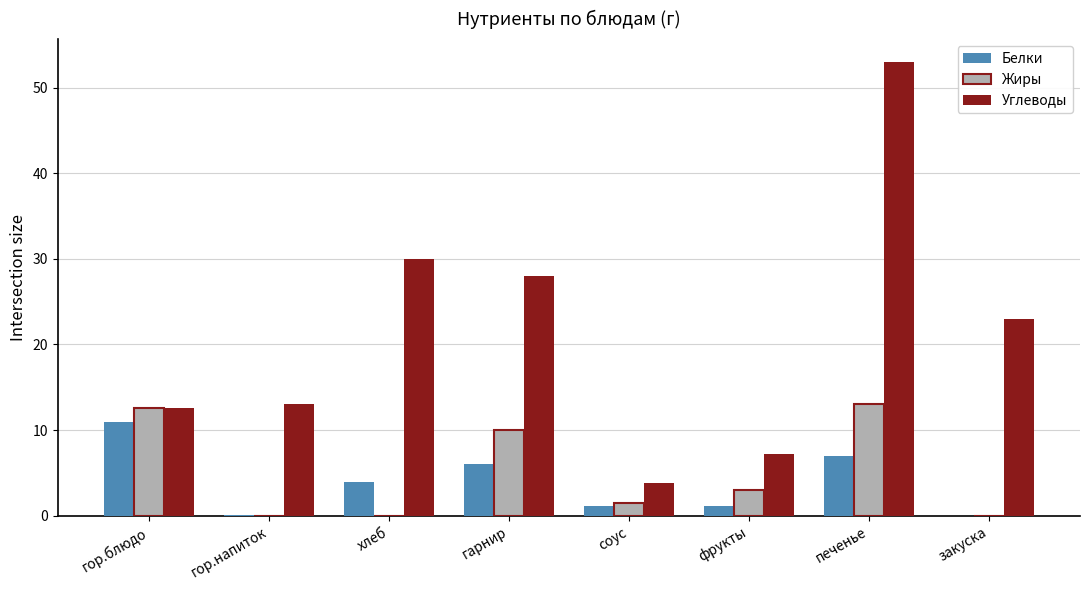

Read the Белки value at гарнир.

6.0